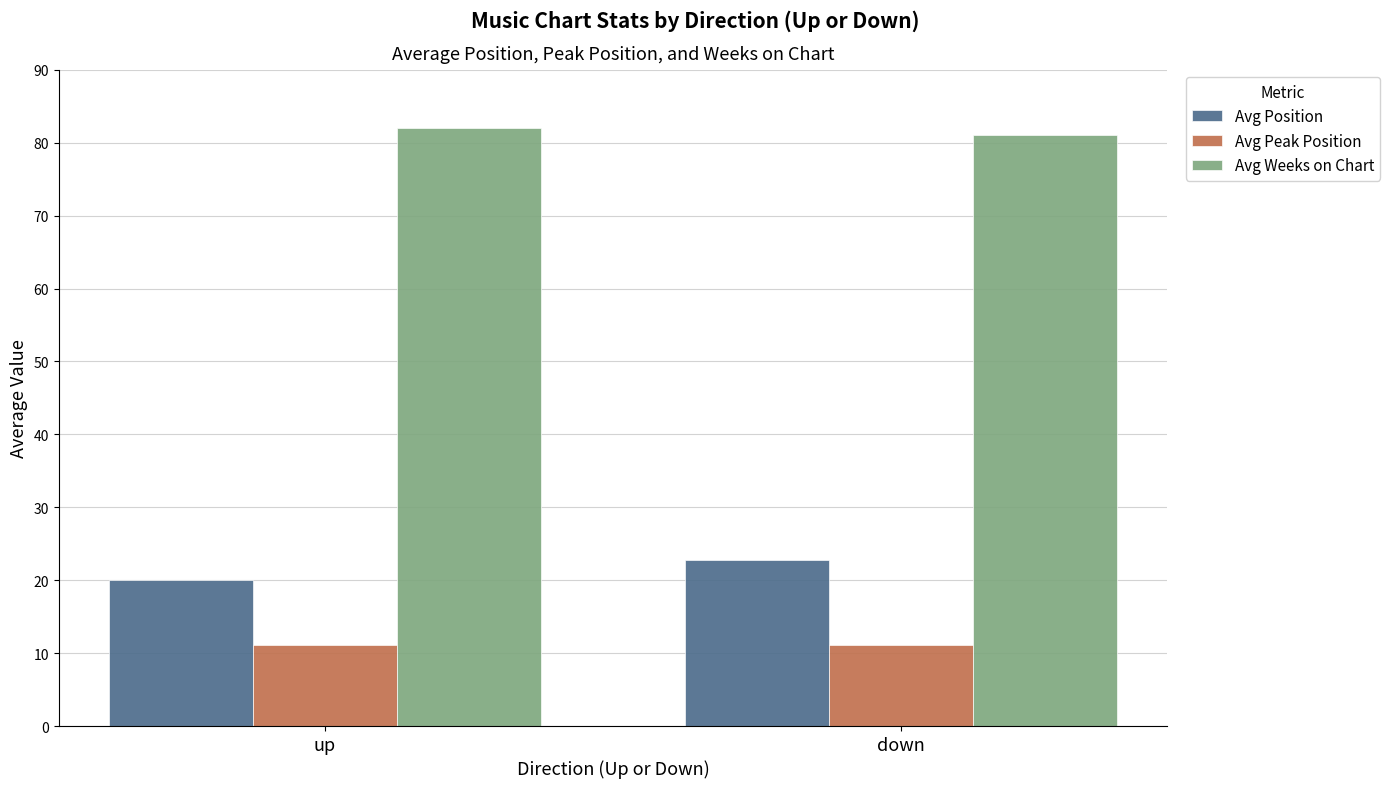

Reading right to left, transcribe all the data shown in this chart.

Avg Position: down=22.7	up=20.0
Avg Peak Position: down=11.1	up=11.1
Avg Weeks on Chart: down=81.0	up=82.0